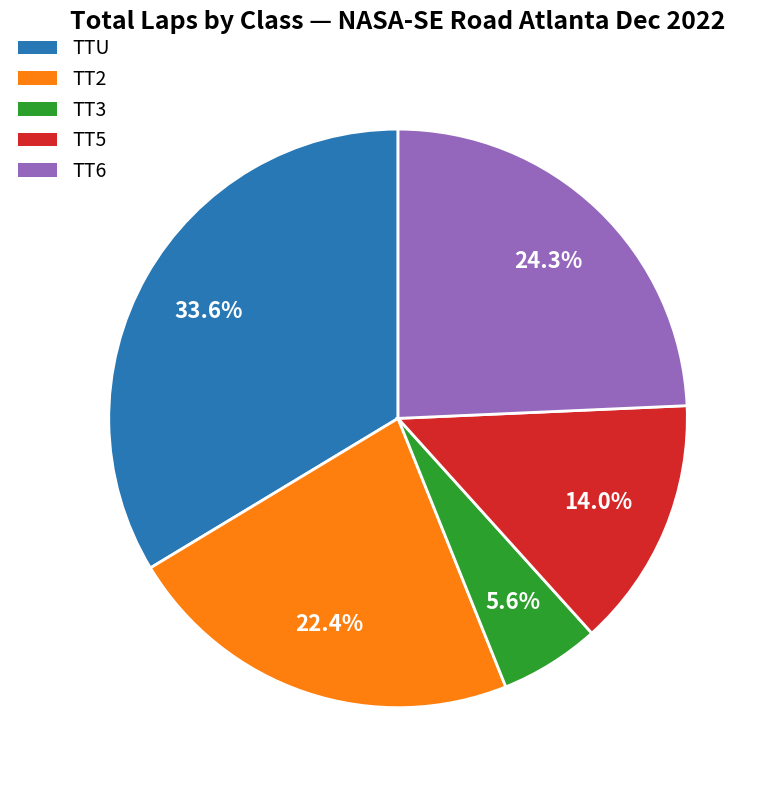

What is the total percentage of TT5 and TT6?

38.3%